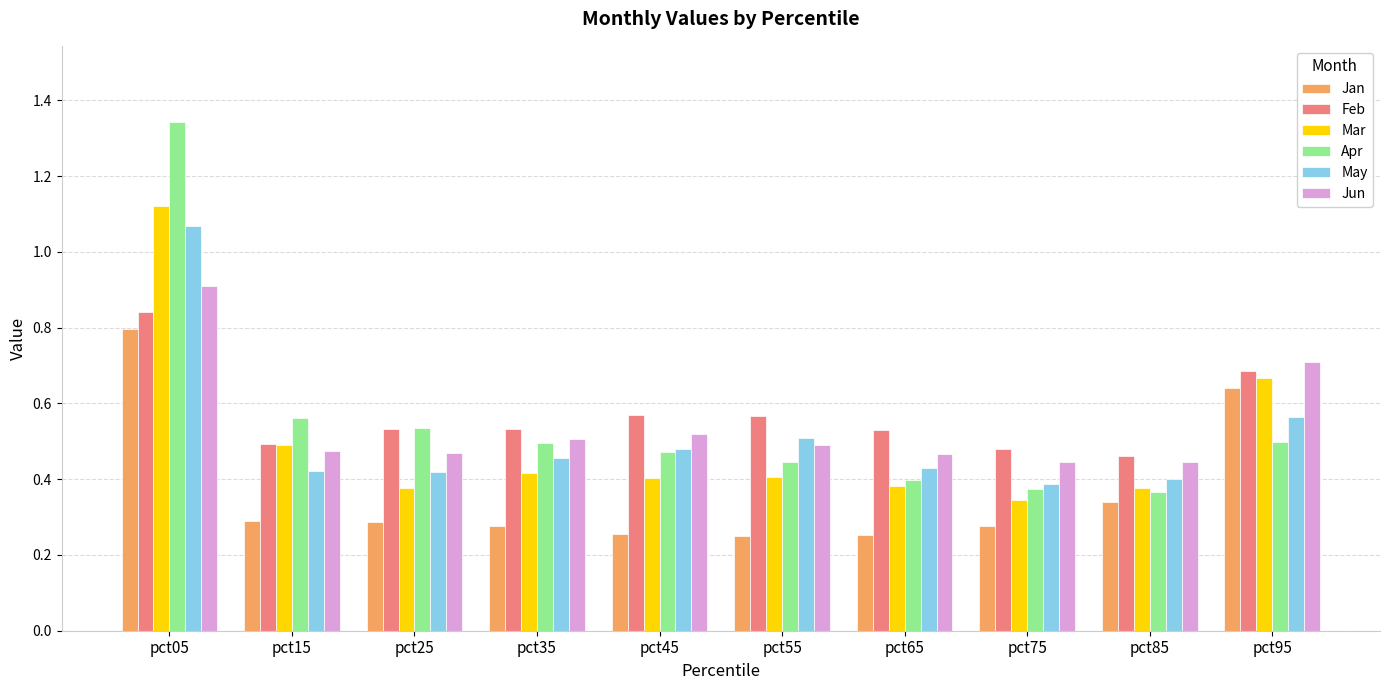

What is the difference between the maximum and minimum values in the Apr series?

1.0